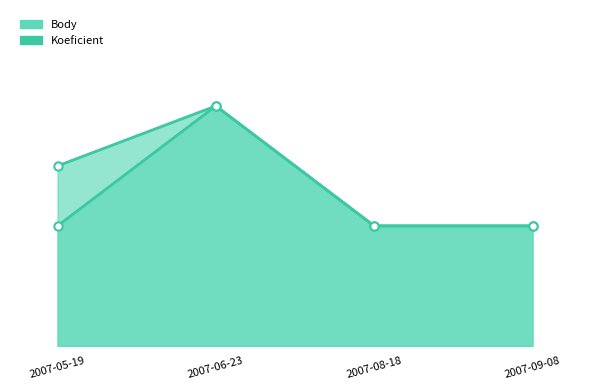

List the labels in order of Koeficient line value, smallest first.

2007-05-19, 2007-08-18, 2007-09-08, 2007-06-23